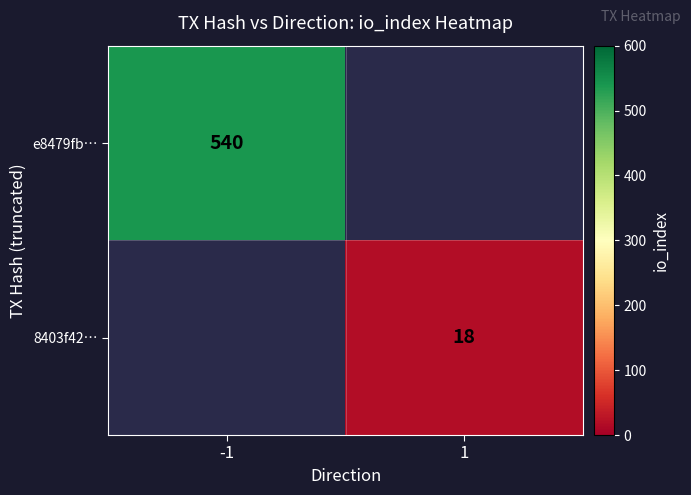

Is the value of 8403f42… at 1 greater than the value of e8479fb… at -1?

No